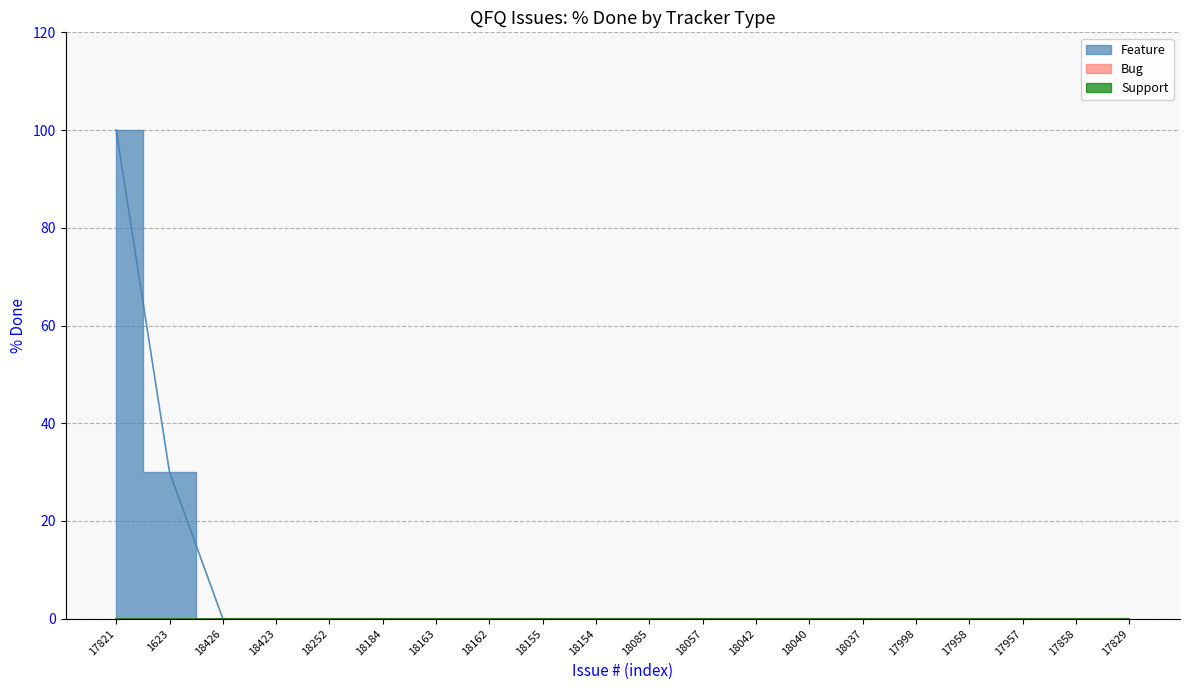

Where is Support nearest to the value 0?

17821